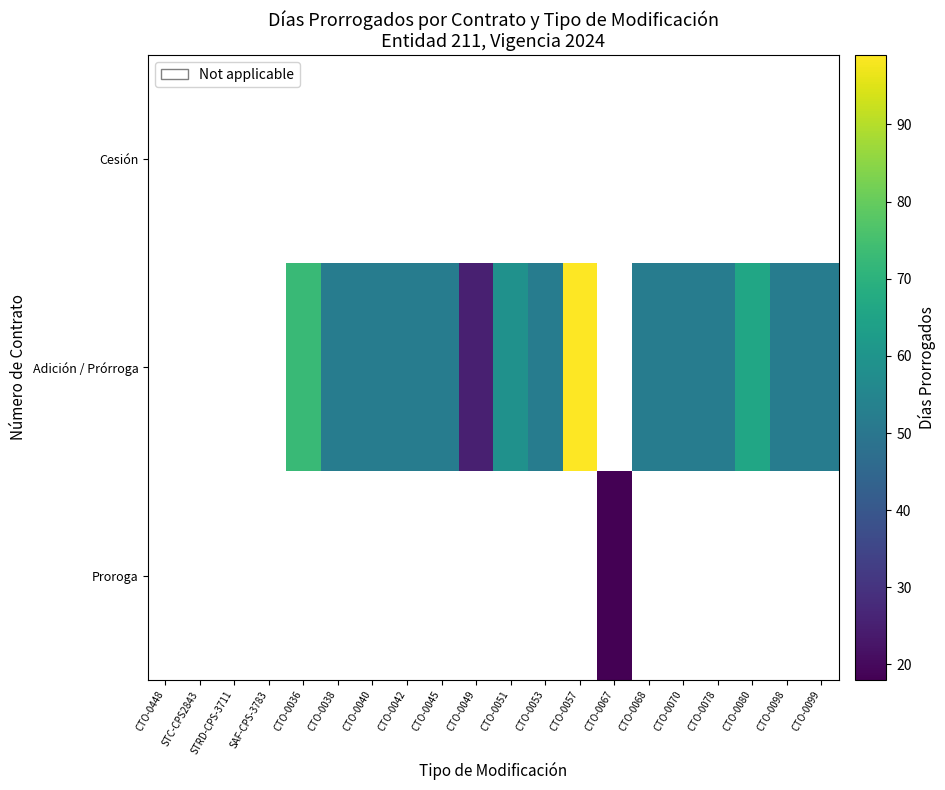

Which series has the largest total across all categories?

Adición / Prórroga